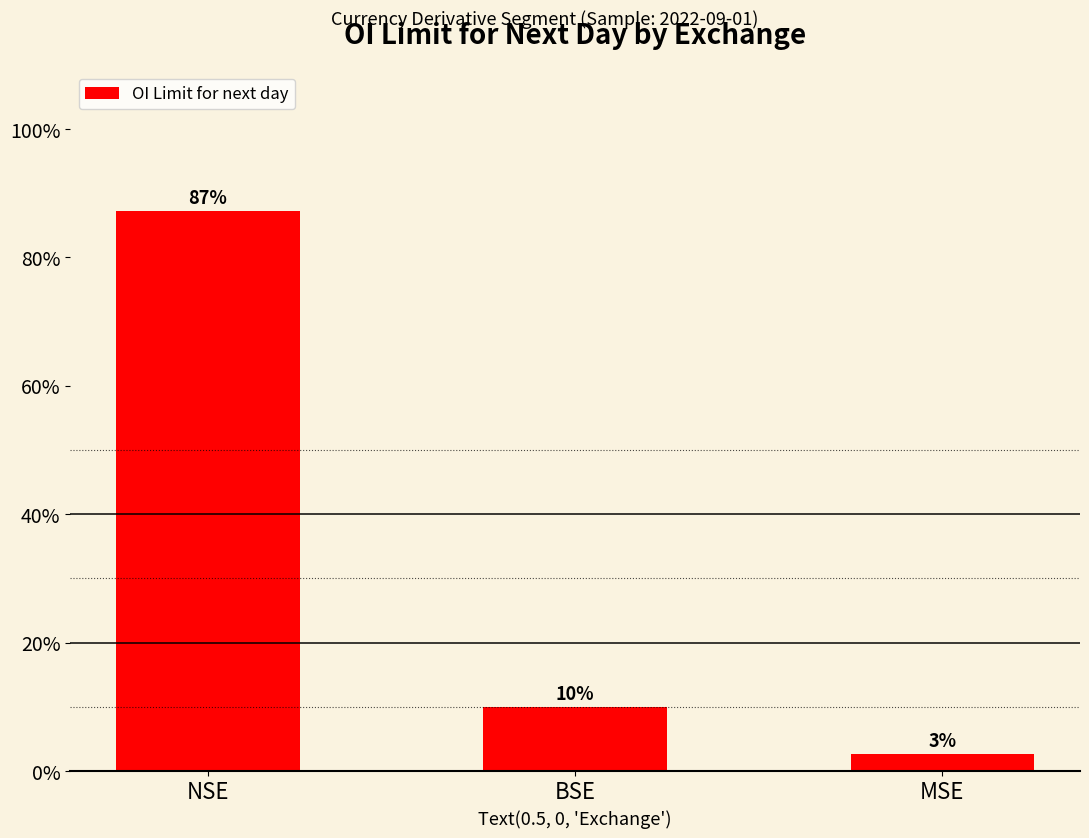

What is the average value?

33.3